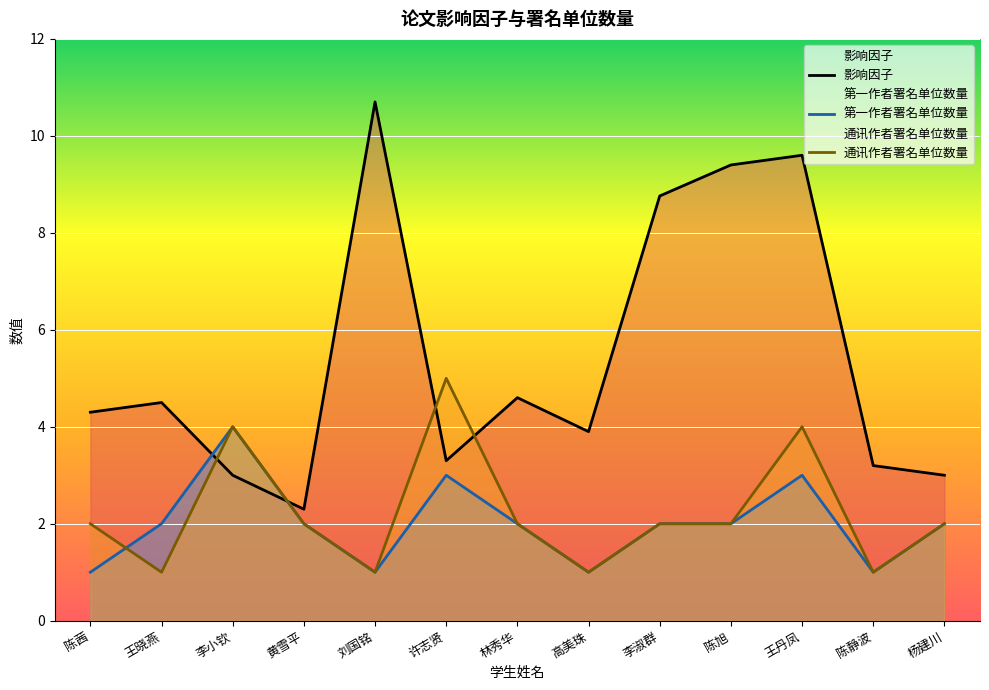

How many lines are shown in the chart?

3